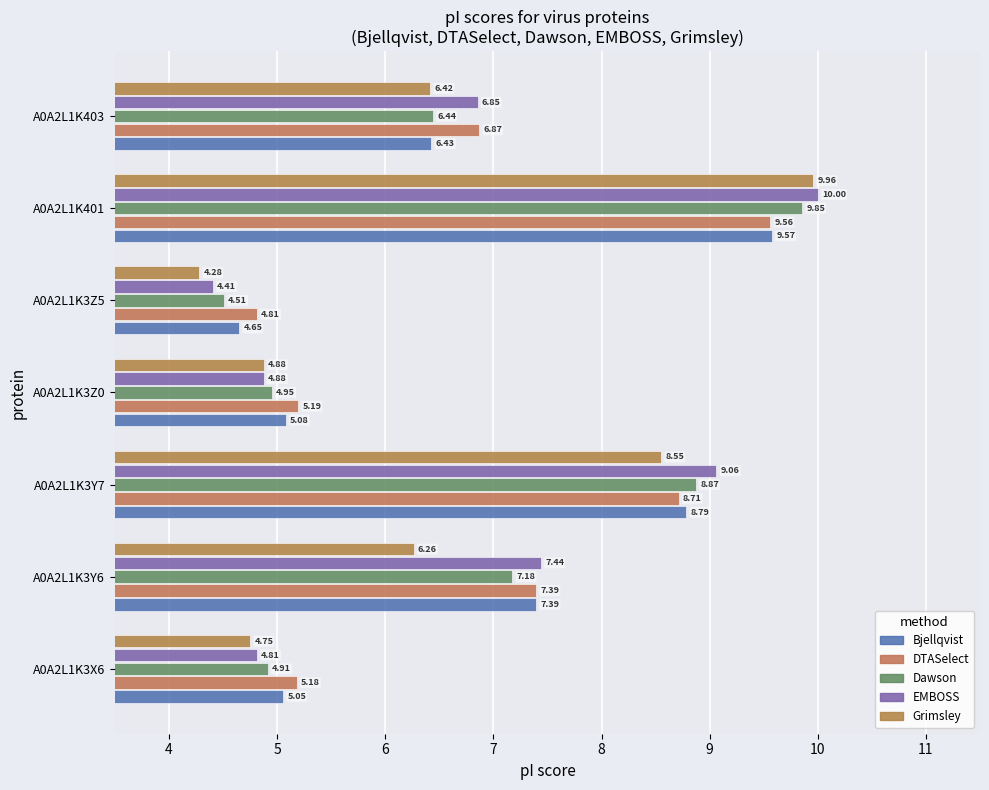

At which label does Grimsley reach its peak?

A0A2L1K401